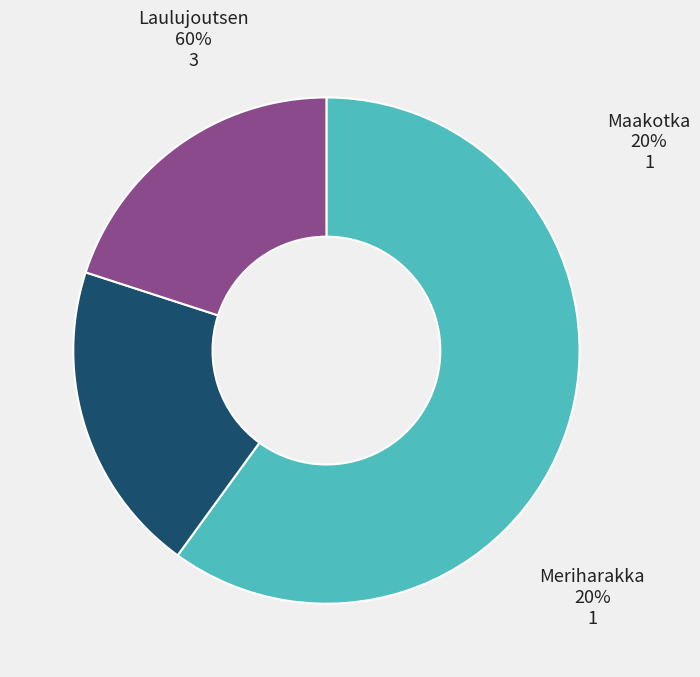

How many slices are in this pie chart?

3